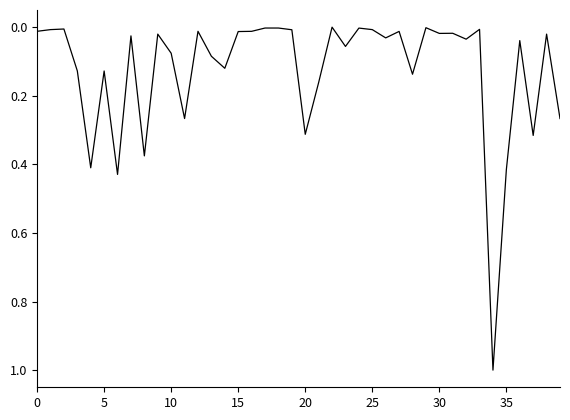

What is the difference between the maximum and minimum values?

1.0